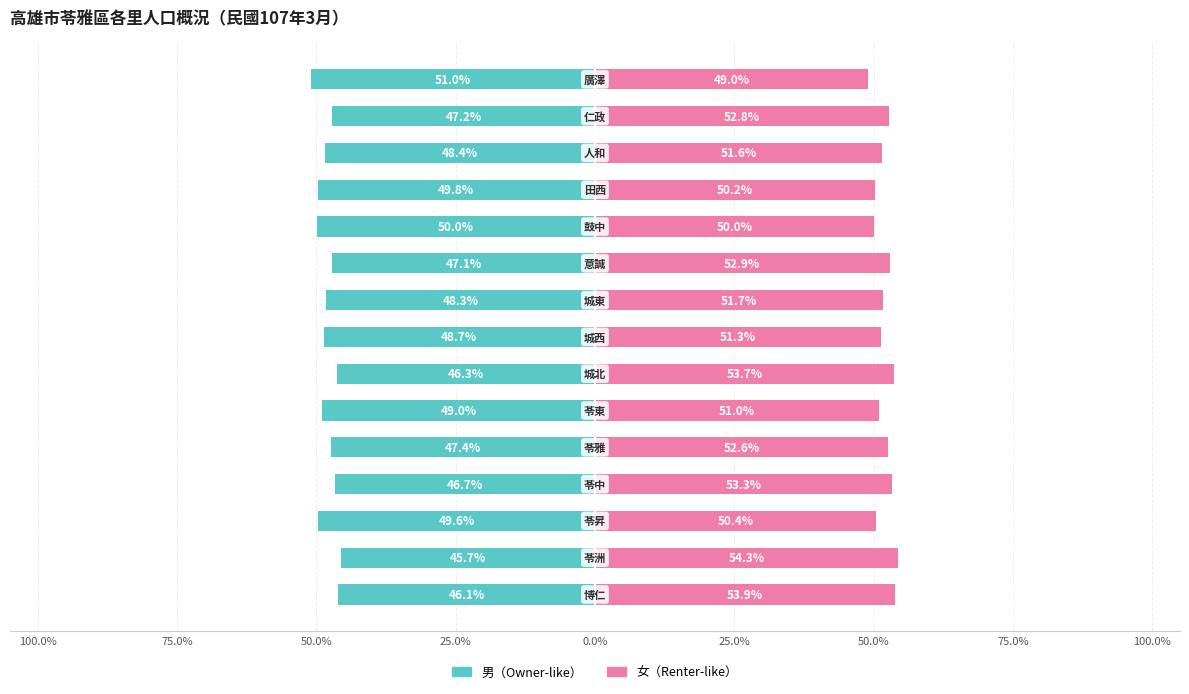

Reading left to right, list all the values displayed in this chart.

男: -46.1	-45.7	-49.6	-46.7	-47.4	-49.0	-46.3	-48.7	-48.3	-47.1	-50.0	-49.8	-48.4	-47.2	-51.0
女: 53.9	54.3	50.4	53.3	52.6	51.0	53.7	51.3	51.7	52.9	50.0	50.2	51.6	52.8	49.0